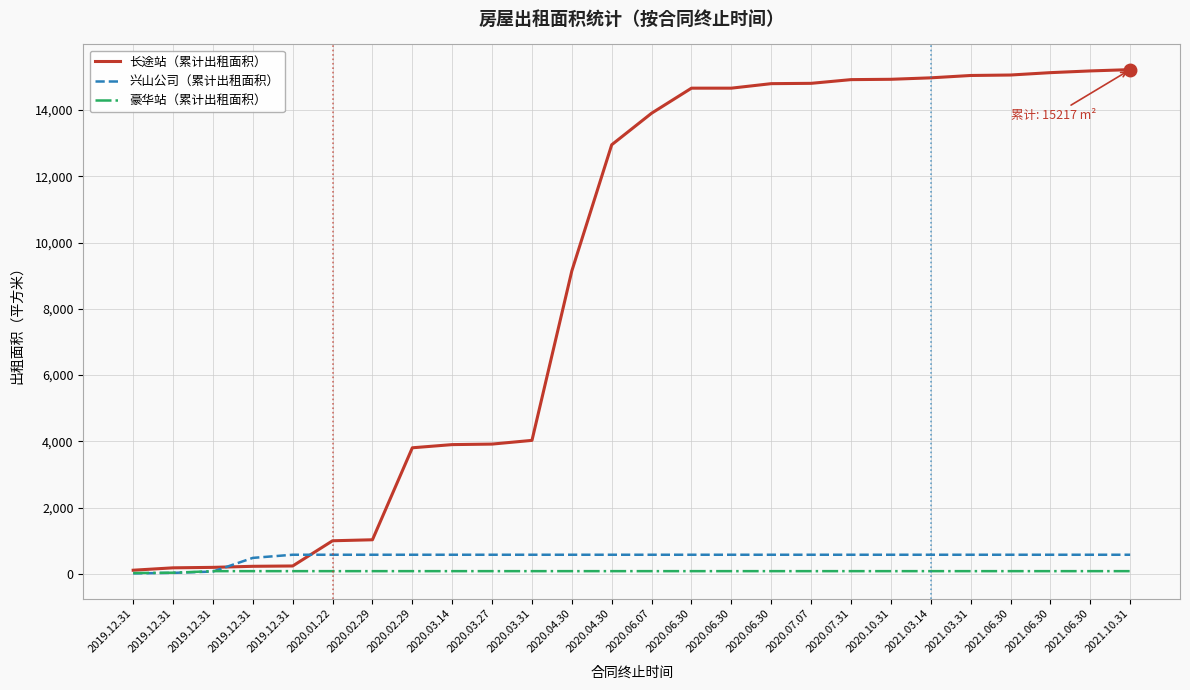

What are all the series names shown in the legend?

长途站（累计出租面积）, 兴山公司（累计出租面积）, 豪华站（累计出租面积）